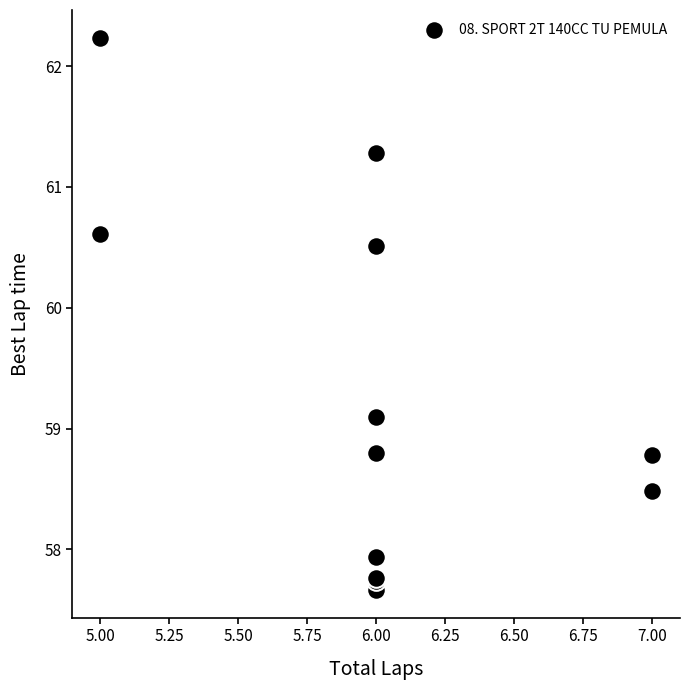

What Y value in the scatter plot is closest to 59?

59.1